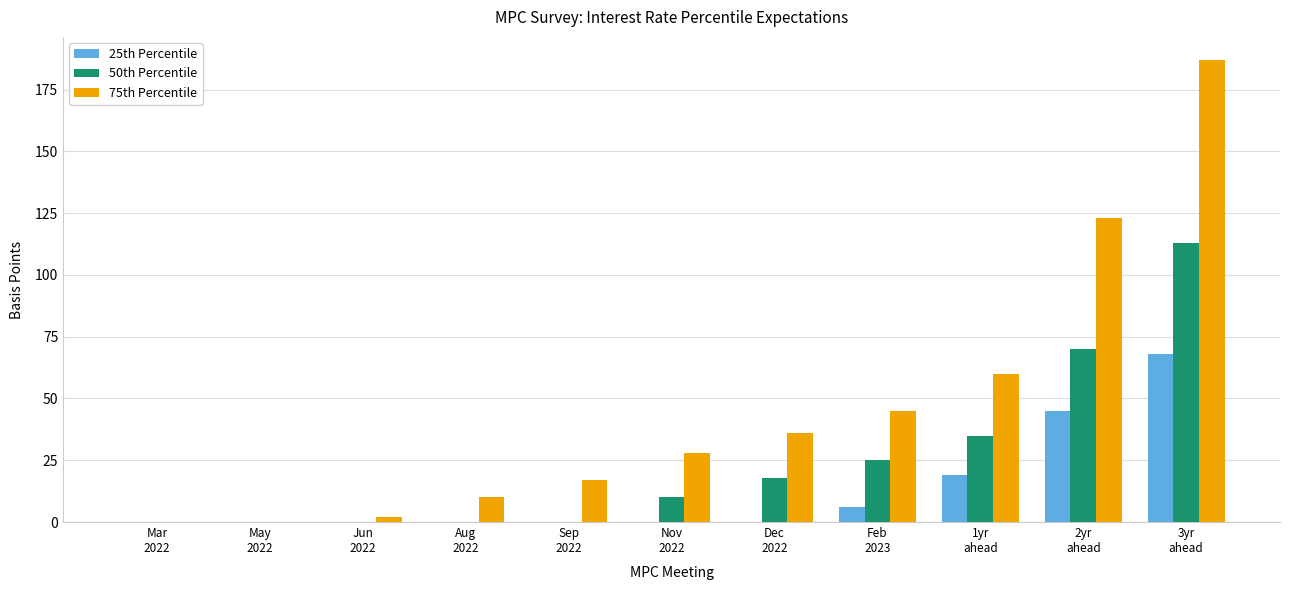

What is the highest value of the 50th Percentile series?

113